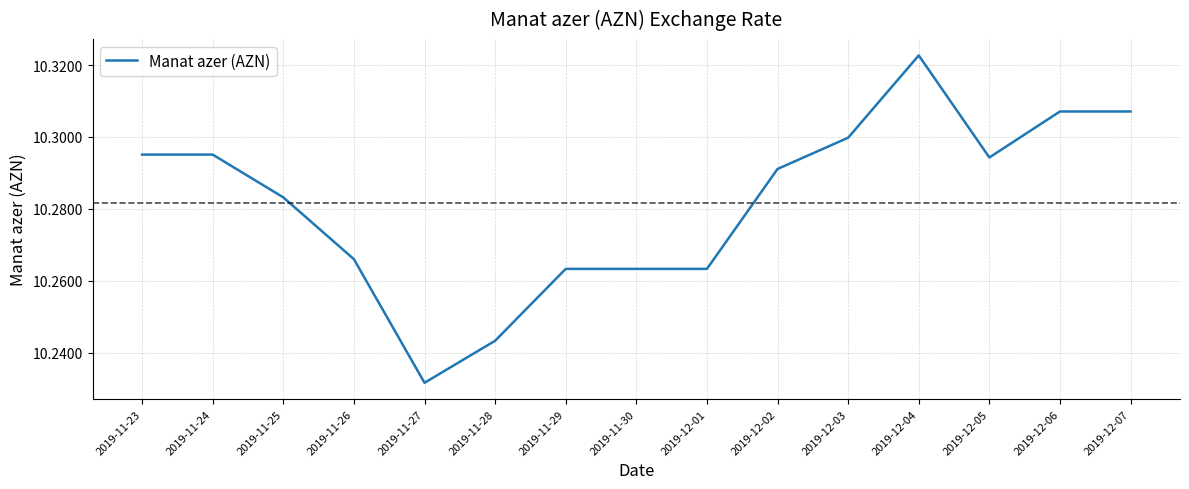

At which category does the chart reach its peak across all series?

2019-12-04